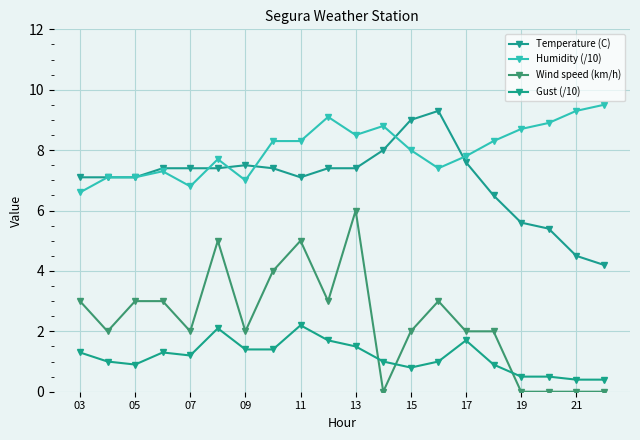

How many lines are shown in the chart?

4